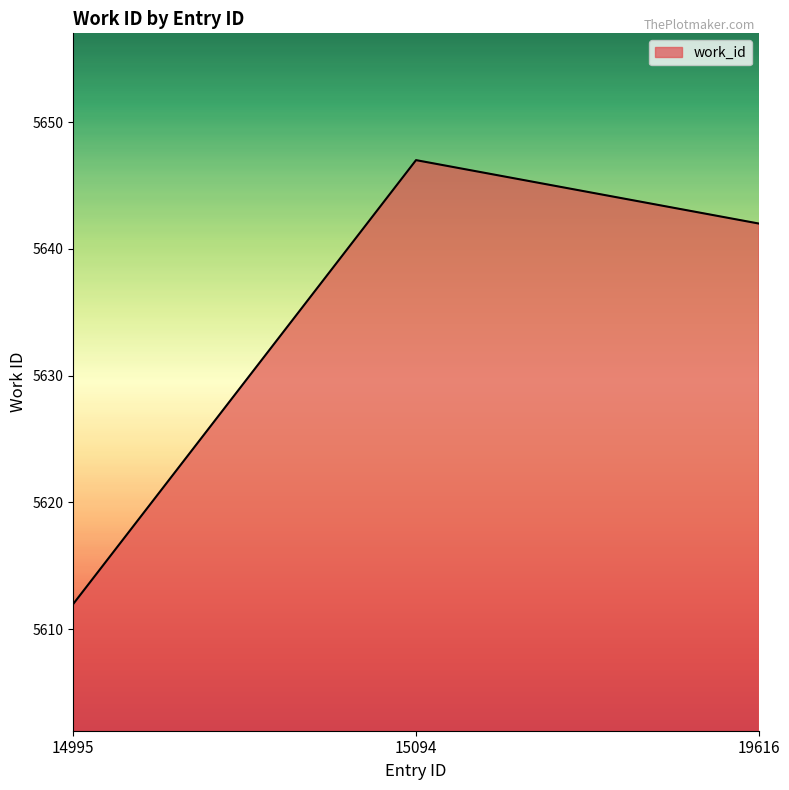

Does the chart have visible grid lines?

No